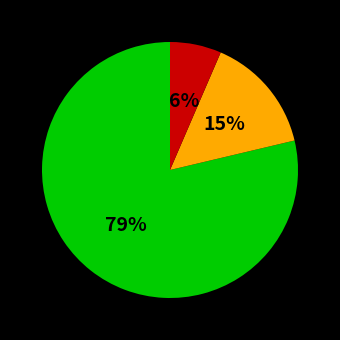

Does any single category account for the majority?

Yes